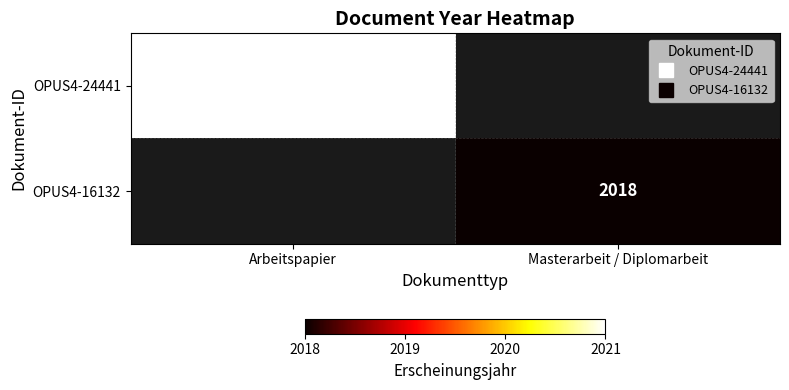

The value of OPUS4-16132 at Masterarbeit / Diplomarbeit is 1314.1. True or false?

False